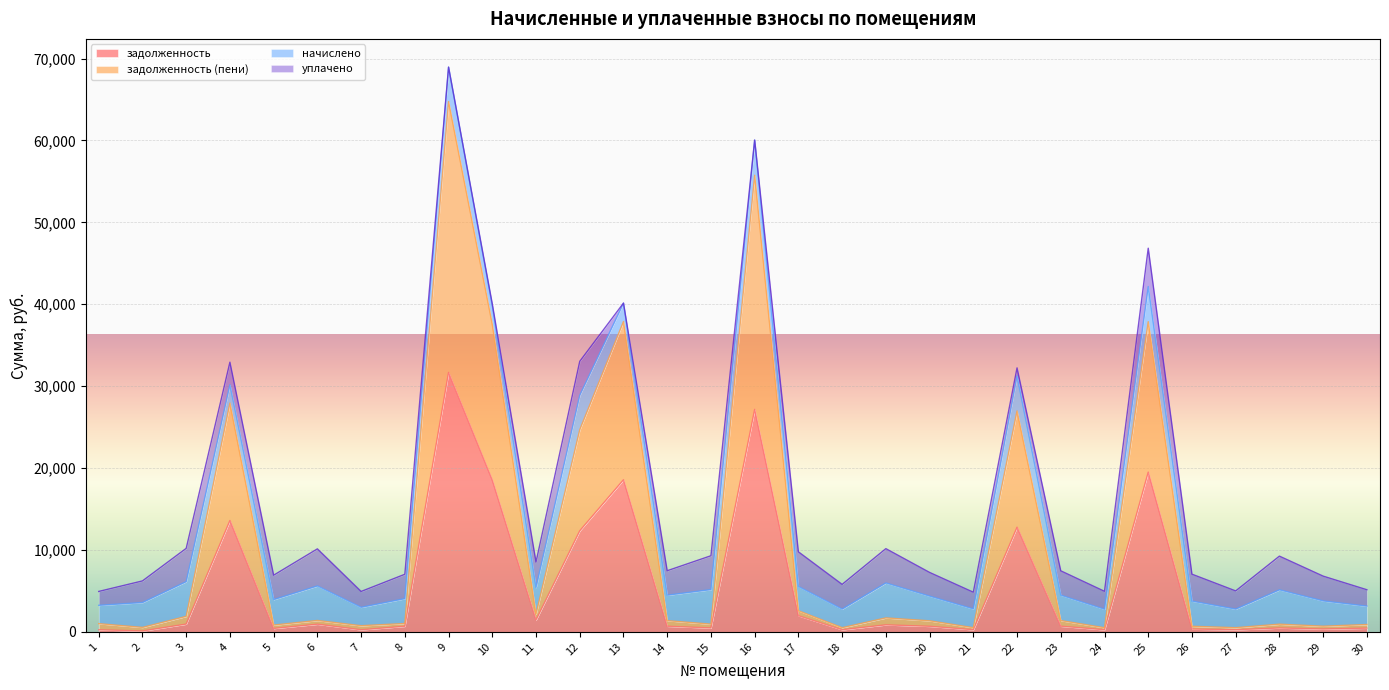

True or false: задолженность (пени) and задолженность intersect in this chart.

False